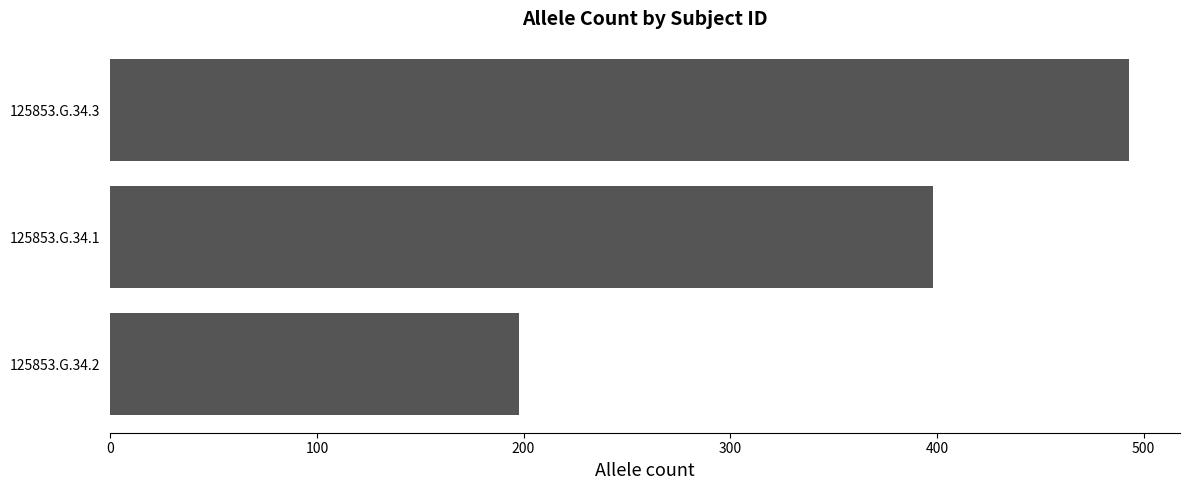

The chart shows a value of 339 at 125853.G.34.2. True or false?

False